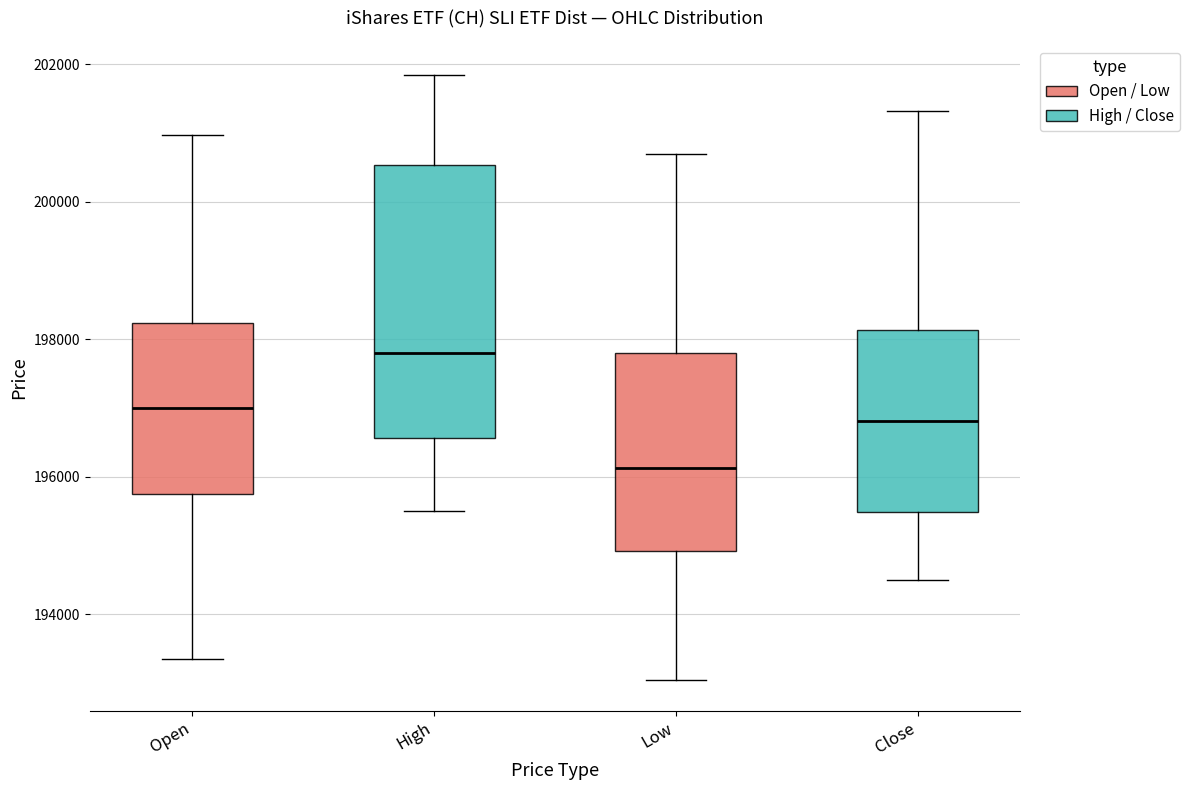

Which box is the tallest, from its lower edge to its upper edge?

High